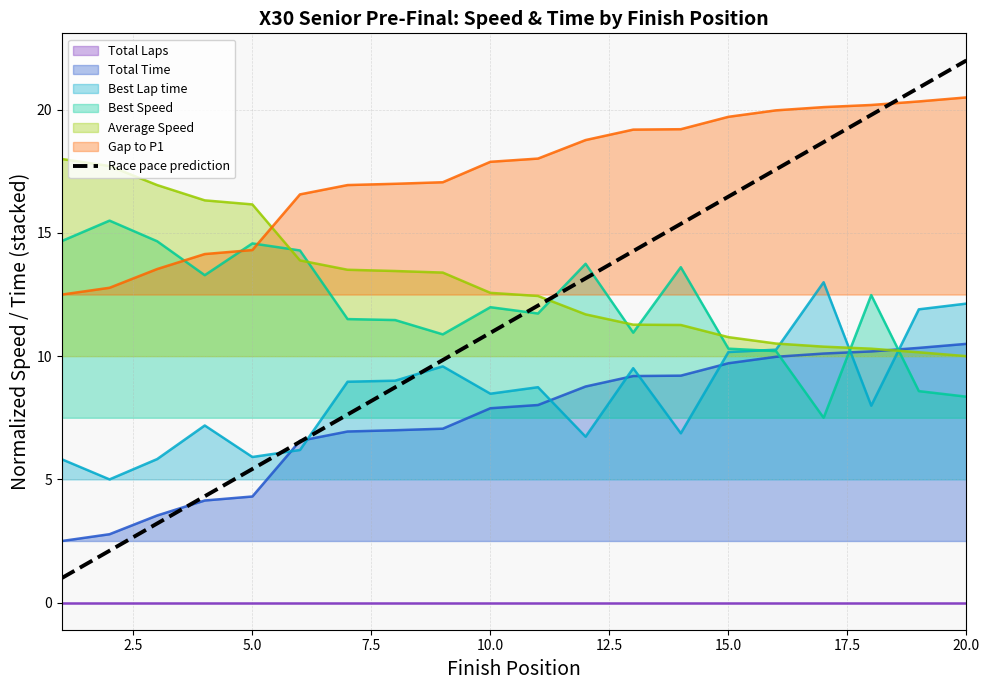

What is the sum of all values?

230.0